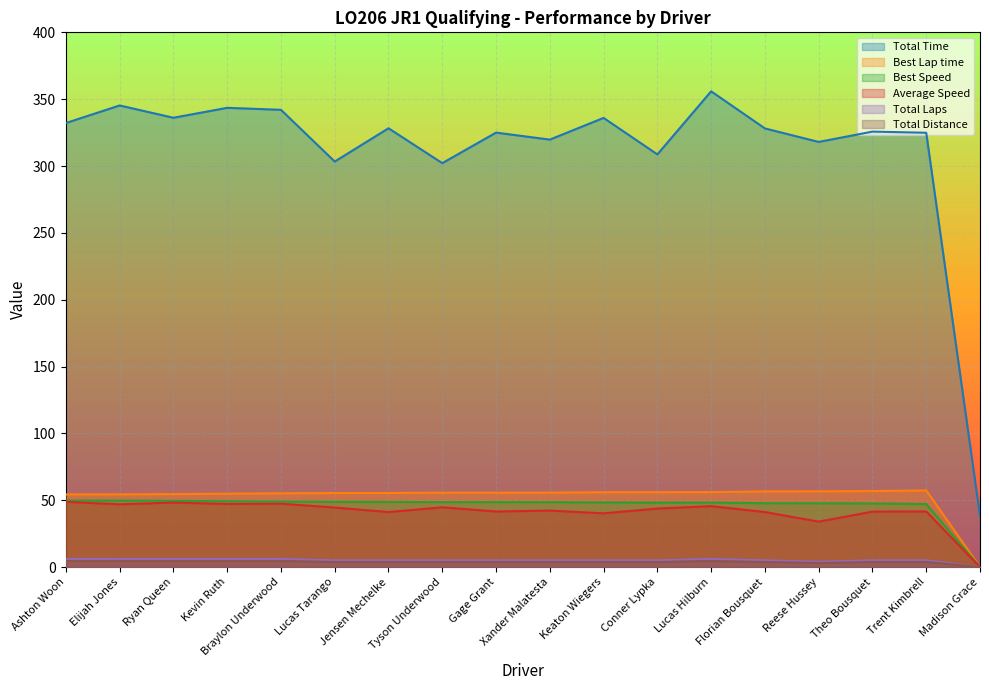

Is it true that Total Distance equals 1.1 at Elijah Jones?

False